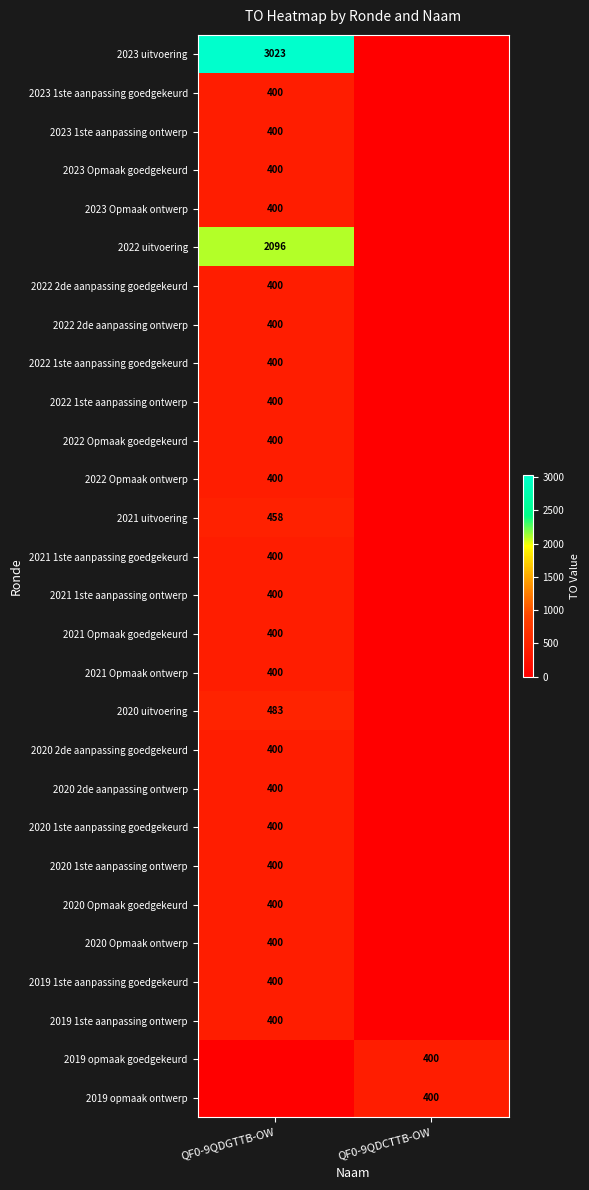

Is it true that 2022 Opmaak goedgekeurd equals 400 at QF0-9QDGTTB-OW?

True